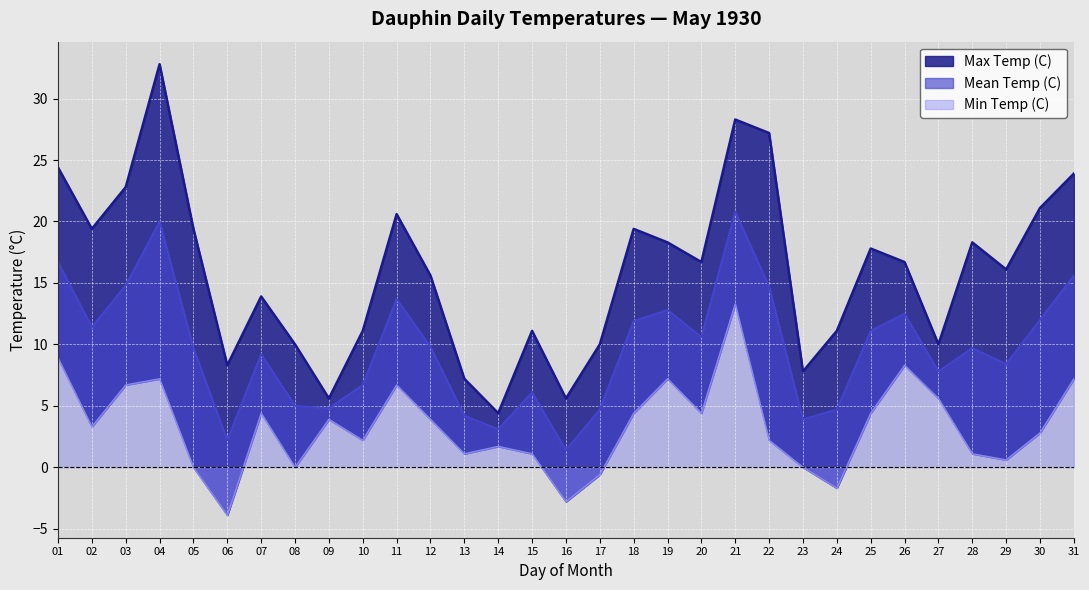

What is the value of the Min Temp (C) point at the 26th from the left?

8.3